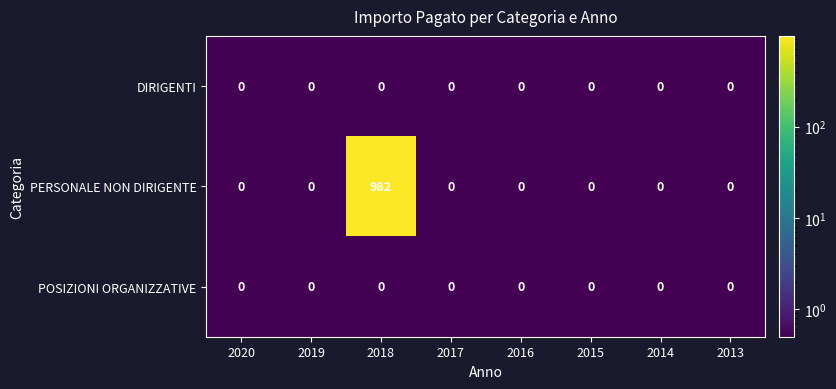

What is the difference between the maximum and second lowest values in the PERSONALE NON DIRIGENTE series?

982